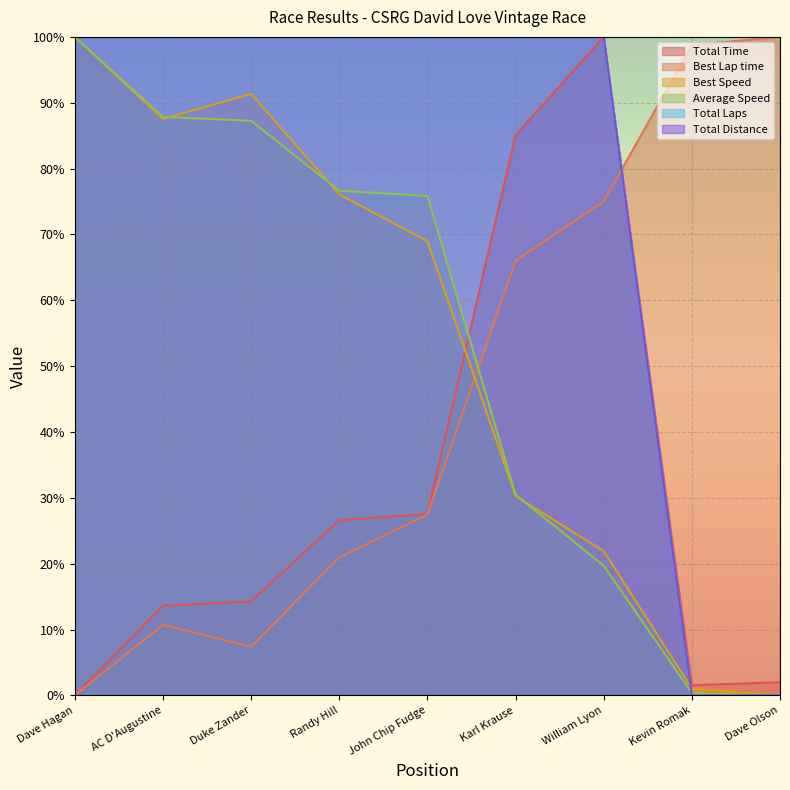

What is the sum of all Best Speed values?

477.2